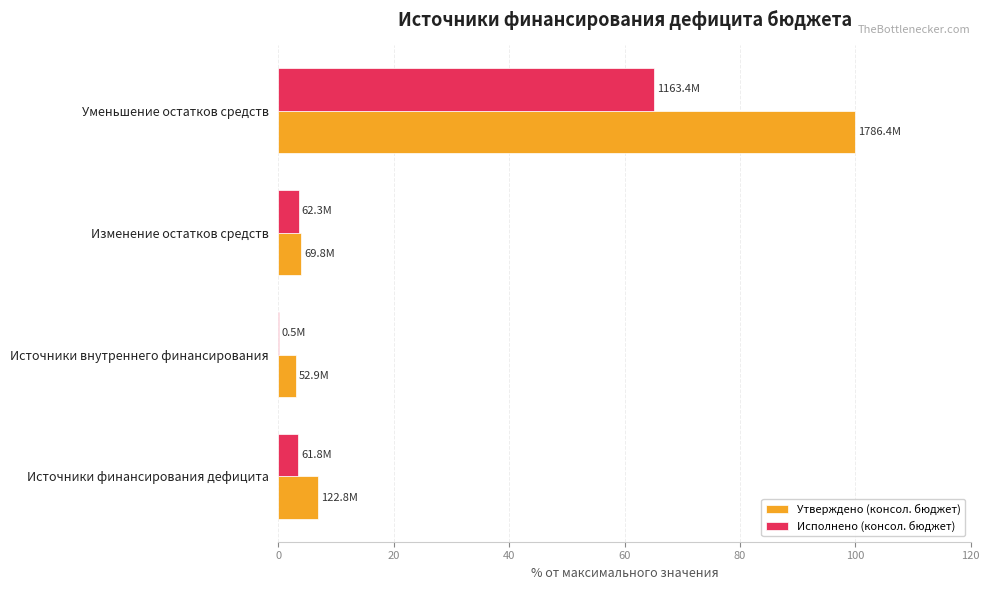

What is the approximate value of Исполнено (консол. бюджет) at Изменение остатков средств?

3.5